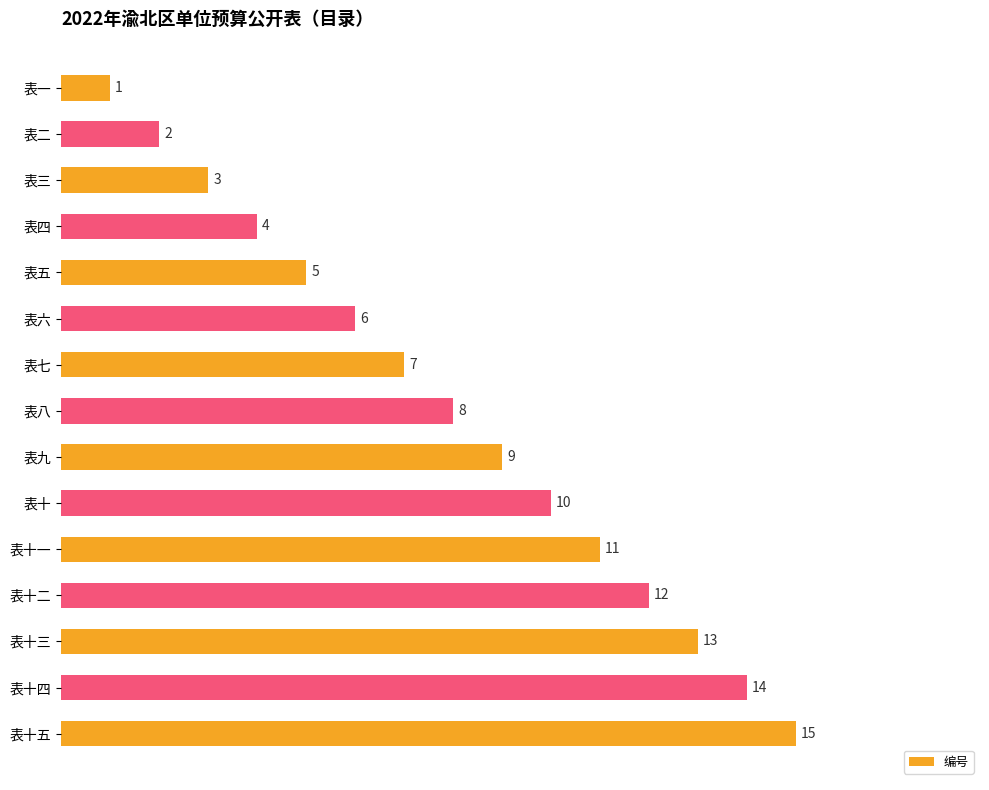

How many bars are there in total?

15